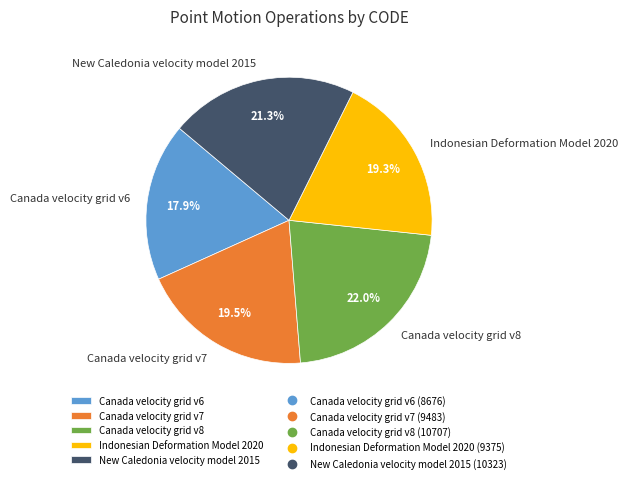

Is the sum of Indonesian Deformation Model 2020 and Canada velocity grid v8 greater than half?

No